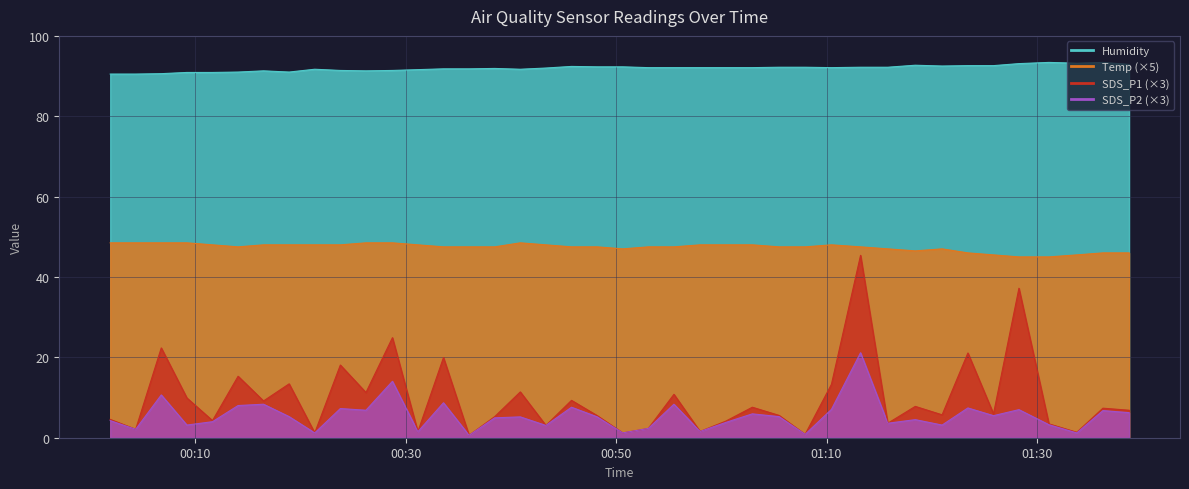

Reading left to right, transcribe all the data shown in this chart.

SDS_P1: 4.6	2.1	22.4	9.9	4.3	15.3	9.1	13.4	1.2	18.1	11.2	24.9	1.5	20.0	0.6	5.2	11.4	3.1	9.3	5.5	1.2	2.3	10.8	1.6	4.1	7.6	5.6	0.8	13.3	45.4	3.6	7.8	5.7	21.1	5.9	37.2	3.4	1.4	7.4	6.8
SDS_P2: 4.3	2.1	10.6	3.2	4.0	8.0	8.3	5.2	1.2	7.3	6.8	14.0	1.5	8.7	0.6	4.9	5.2	3.1	7.6	5.2	1.2	2.3	8.3	1.6	3.8	5.9	5.2	0.8	7.1	21.1	3.6	4.5	3.2	7.4	5.5	7.0	3.2	1.2	6.8	6.2
Temp: 48.5	48.5	48.5	48.5	48.0	47.5	48.0	48.0	48.0	48.0	48.5	48.5	48.0	47.5	47.5	47.5	48.5	48.0	47.5	47.5	47.0	47.5	47.5	48.0	48.0	48.0	47.5	47.5	48.0	47.5	47.0	46.5	47.0	46.0	45.5	45.0	45.0	45.5	46.0	46.0
Humidity: 90.5	90.5	90.6	90.9	90.9	91.0	91.3	91.0	91.7	91.4	91.3	91.4	91.6	91.8	91.8	91.9	91.7	92.0	92.4	92.3	92.3	92.1	92.1	92.1	92.1	92.1	92.2	92.2	92.1	92.2	92.2	92.7	92.5	92.6	92.6	93.1	93.4	93.2	93.4	92.9